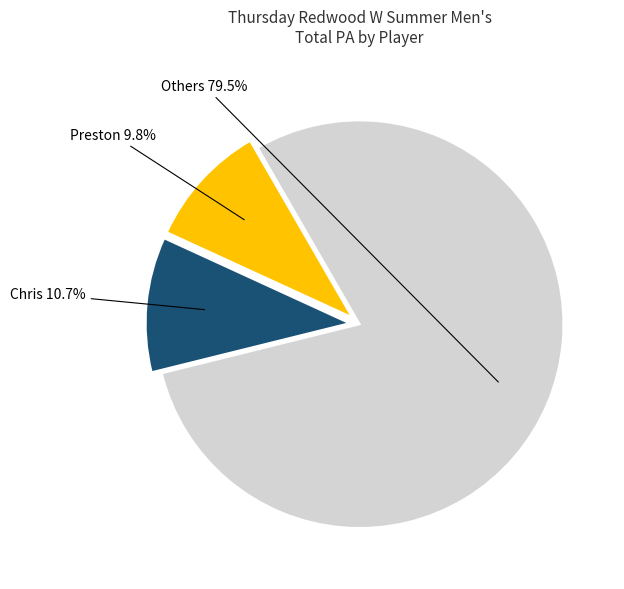

Which category has the smallest portion of the pie?

Preston